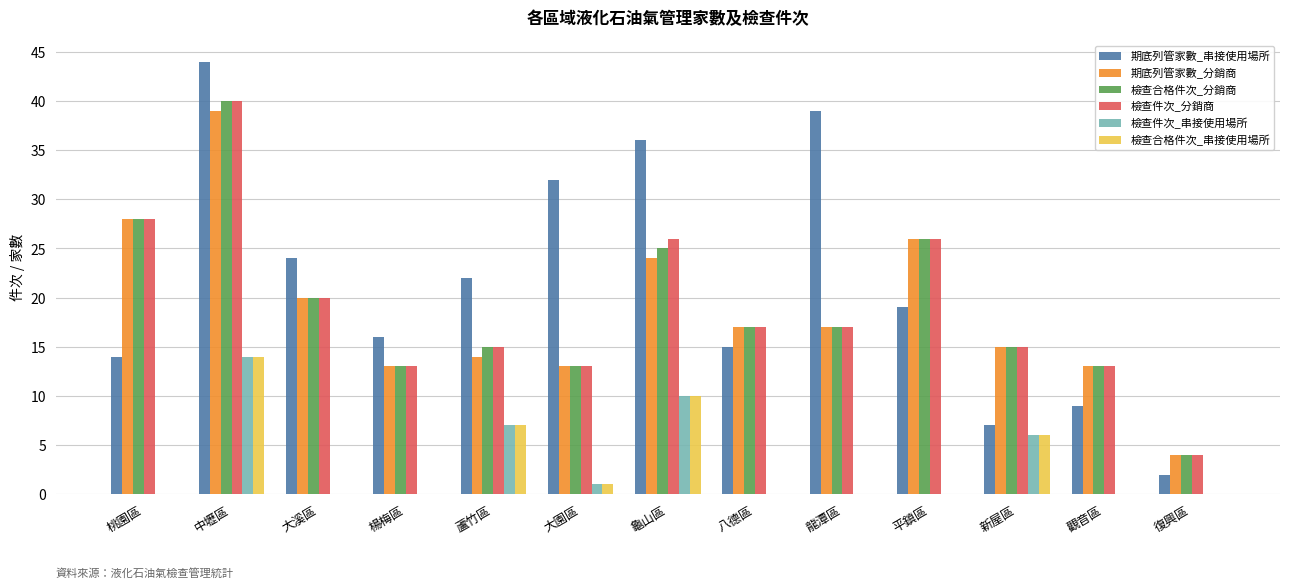

Reading left to right, list all the values displayed in this chart.

期底列管家數_串接使用場所: 14	44	24	16	22	32	36	15	39	19	7	9	2
期底列管家數_分銷商: 28	39	20	13	14	13	24	17	17	26	15	13	4
檢查合格件次_分銷商: 28	40	20	13	15	13	25	17	17	26	15	13	4
檢查件次_分銷商: 28	40	20	13	15	13	26	17	17	26	15	13	4
檢查件次_串接使用場所: 0	14	0	0	7	1	10	0	0	0	6	0	0
檢查合格件次_串接使用場所: 0	14	0	0	7	1	10	0	0	0	6	0	0